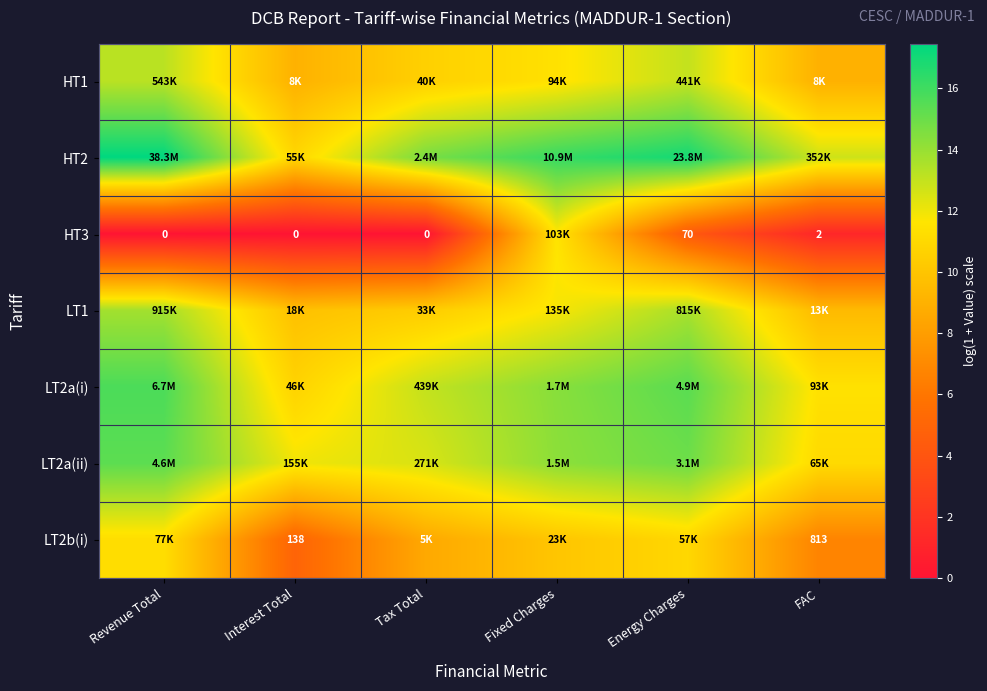

What value does the LT2a(i) series have at Revenue Total?

15.7